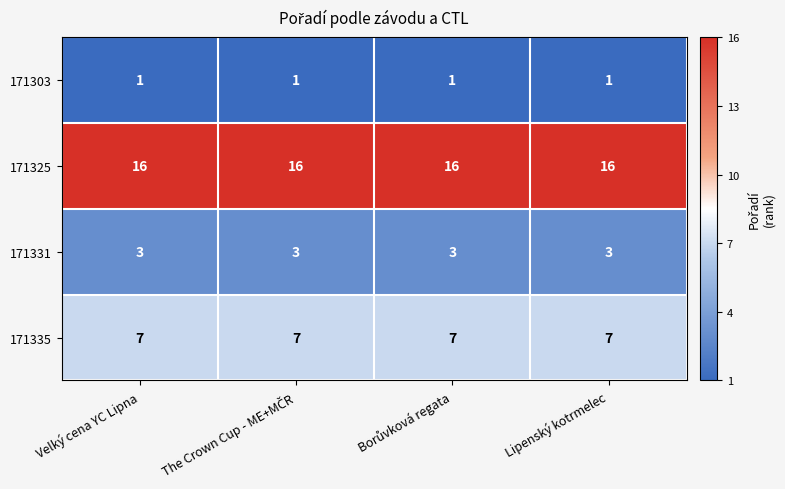

The value of 171331 at Velký cena YC Lipna is 3. True or false?

True